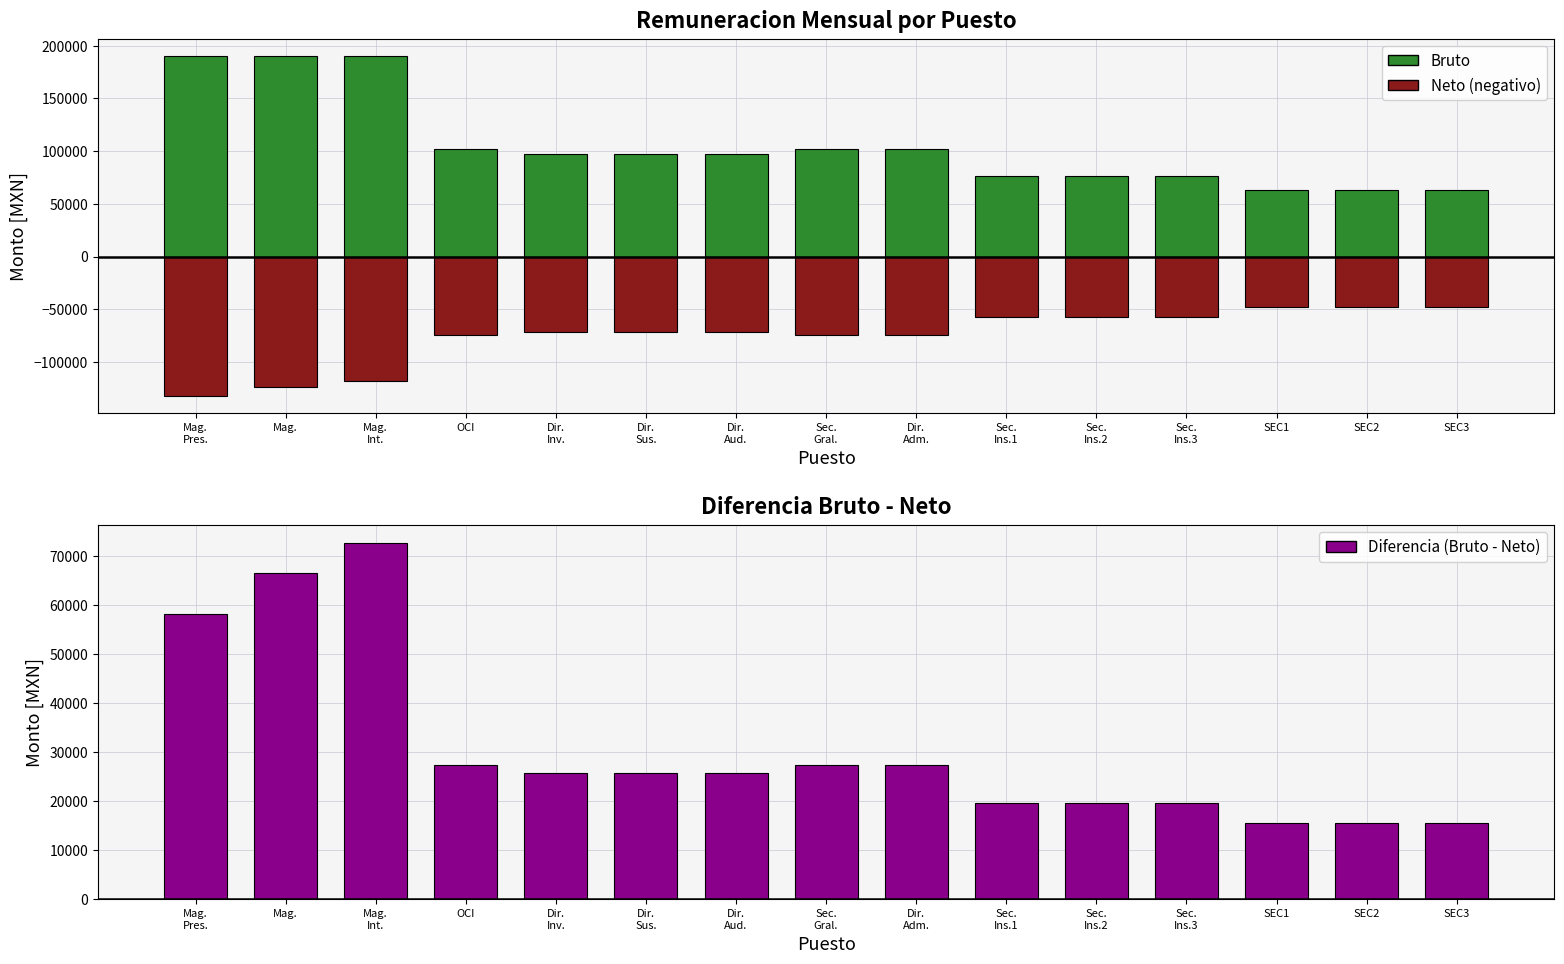

What is the sum of all Bruto values?

1588281.3